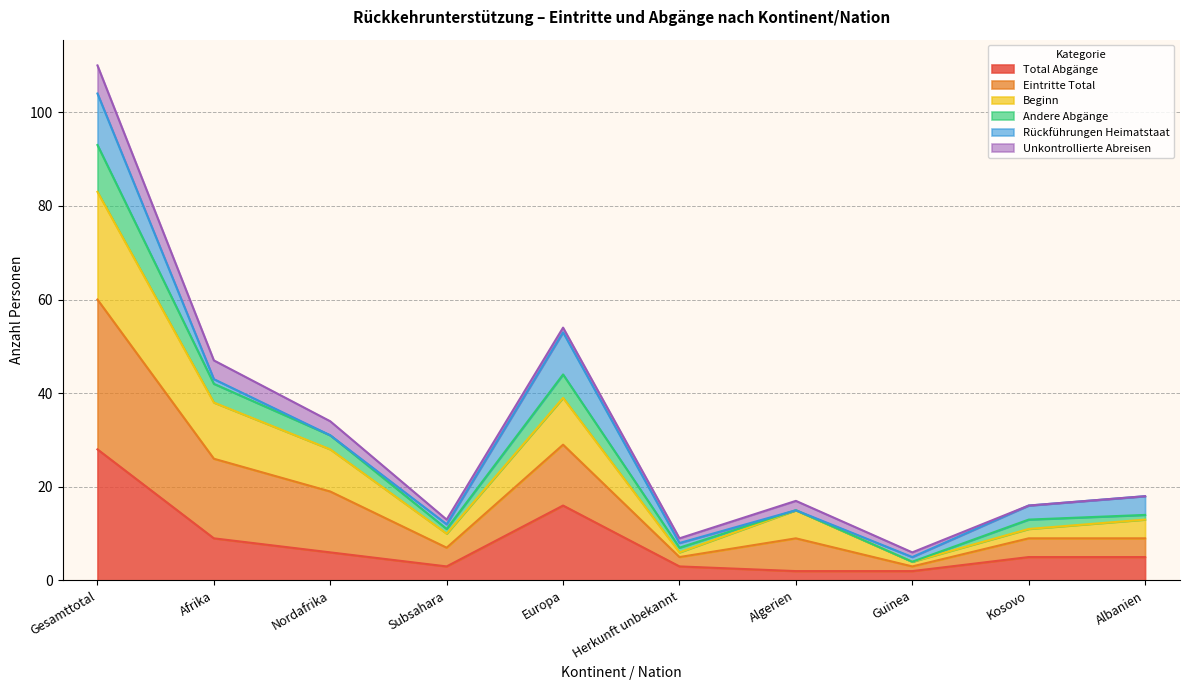

Where is the first local minimum for Andere Abgänge?

Subsahara